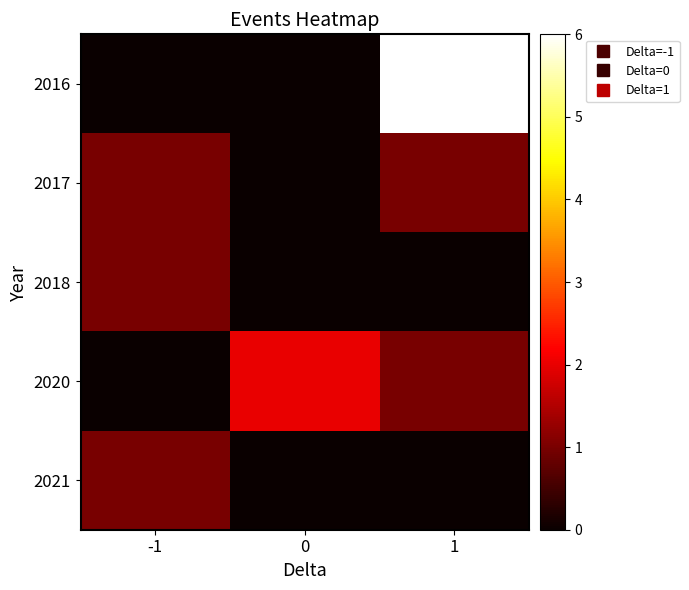

At which category is the sum across all series the highest?

1